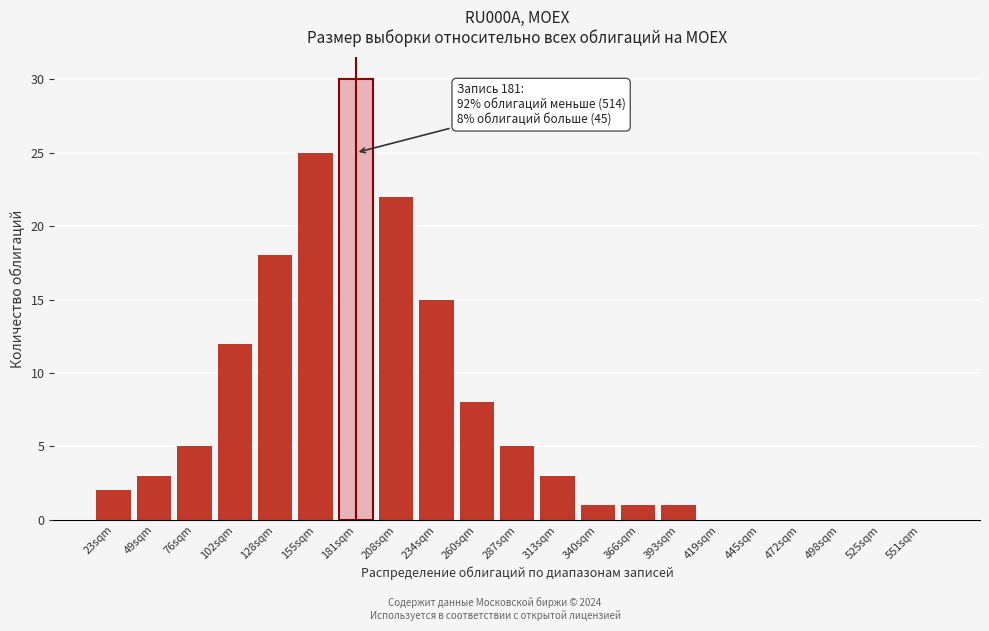

Reading left to right, extract all data points from this chart.

23sqm=2	49sqm=3	76sqm=5	102sqm=12	128sqm=18	155sqm=25	181sqm=30	208sqm=22	234sqm=15	260sqm=8	287sqm=5	313sqm=3	340sqm=1	366sqm=1	393sqm=1	419sqm=0	445sqm=0	472sqm=0	498sqm=0	525sqm=0	551sqm=0